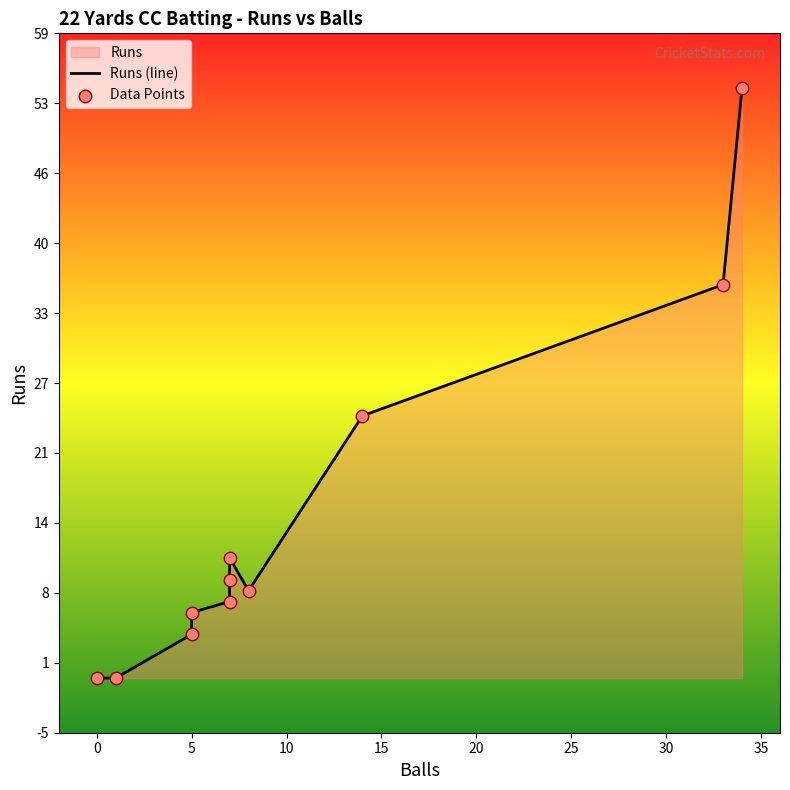

Which series has the largest total across all categories?

Runs